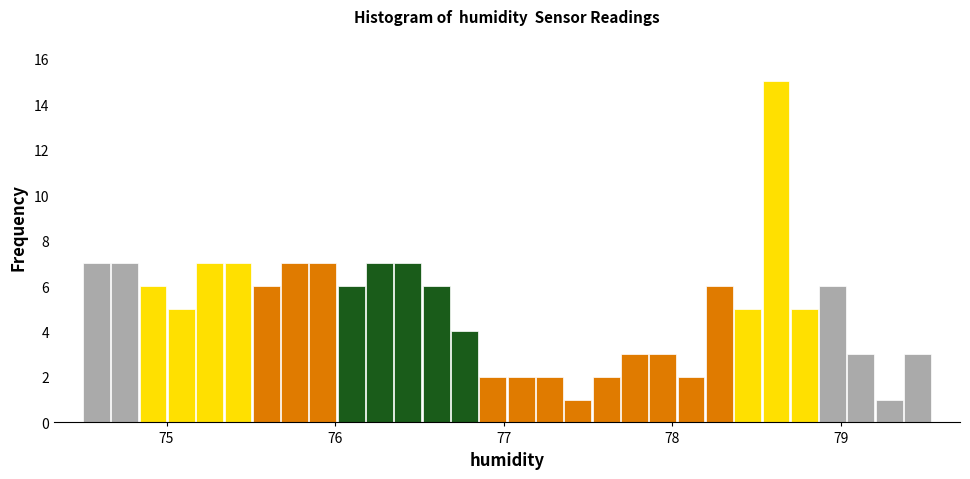

Around what value on the x-axis is the tallest bar? Give the approximate position of its centre, as read against the axis.

78.6